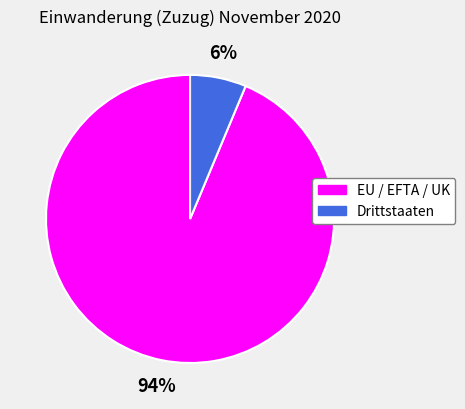

Between Drittstaaten and EU / EFTA / UK, which is larger?

EU / EFTA / UK